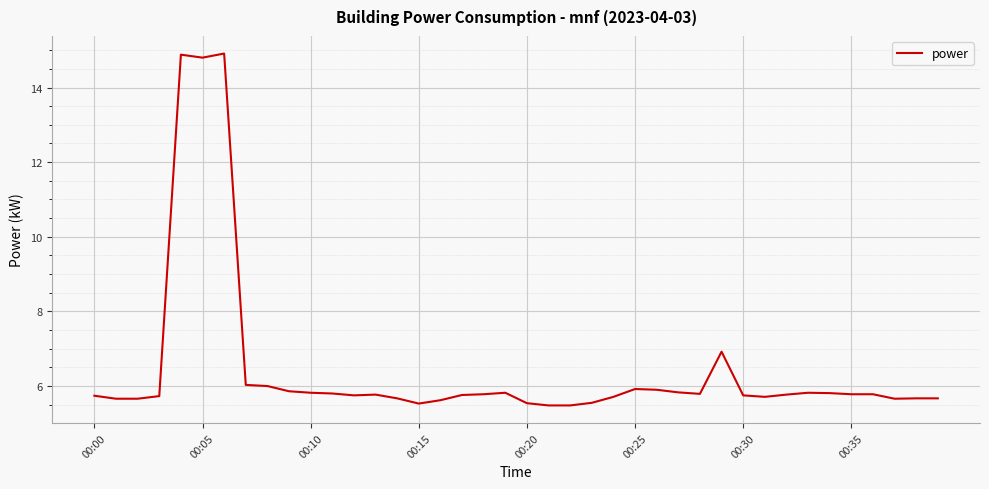

What is the greatest value displayed?

14.9